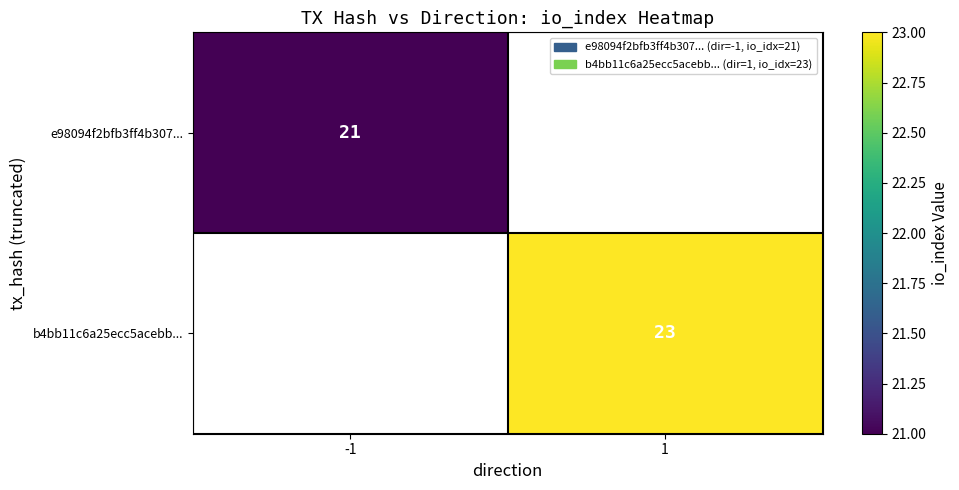

The e98094f2bfb3ff4b307... series shows 13 at -1. True or false?

False